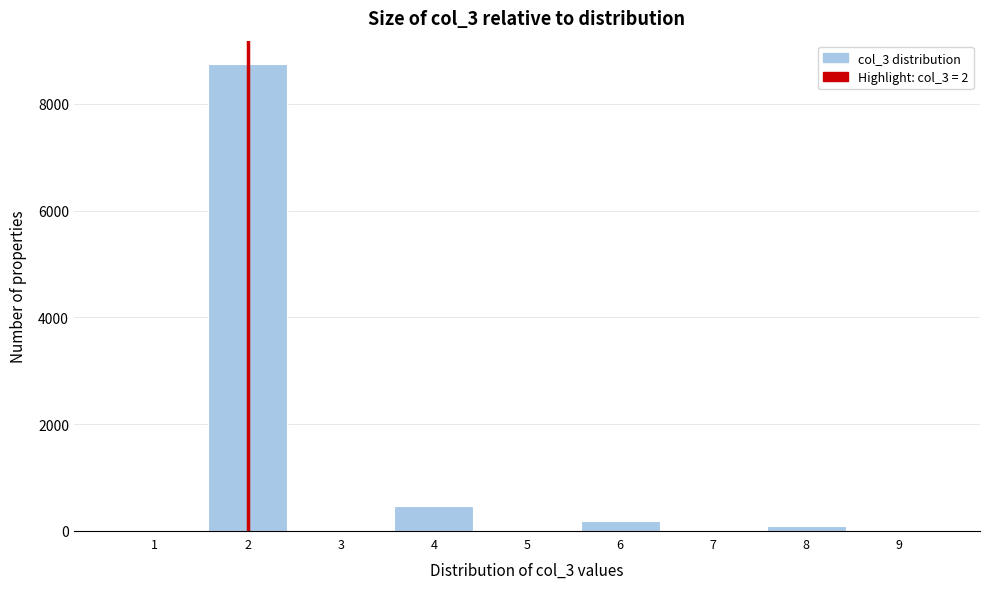

Reading left to right, transcribe this chart: for each bar, give the range it covers on the x-axis and its height. The values are not printed on the chart, so give them approximately, as read against the axis.

0.5 to 1.5: 0
1.5 to 2.5: 8800
2.5 to 3.5: 0
3.5 to 4.5: 400
4.5 to 5.5: 0
5.5 to 6.5: under 200
6.5 to 7.5: 0
7.5 to 8.5: under 200
8.5 to 9.5: 0